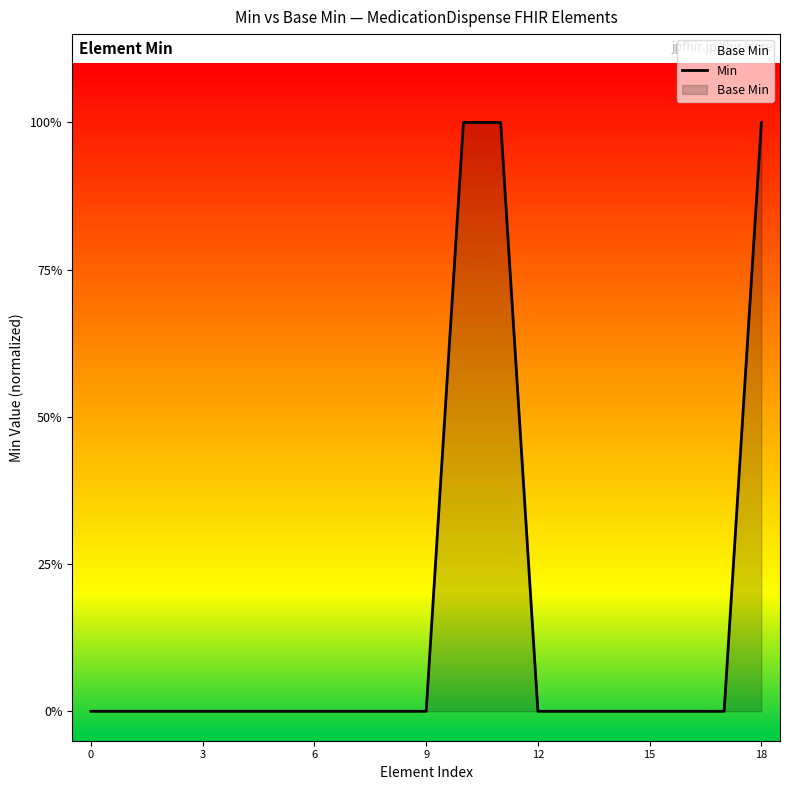

The chart shows a value of 1 at 6. True or false?

False